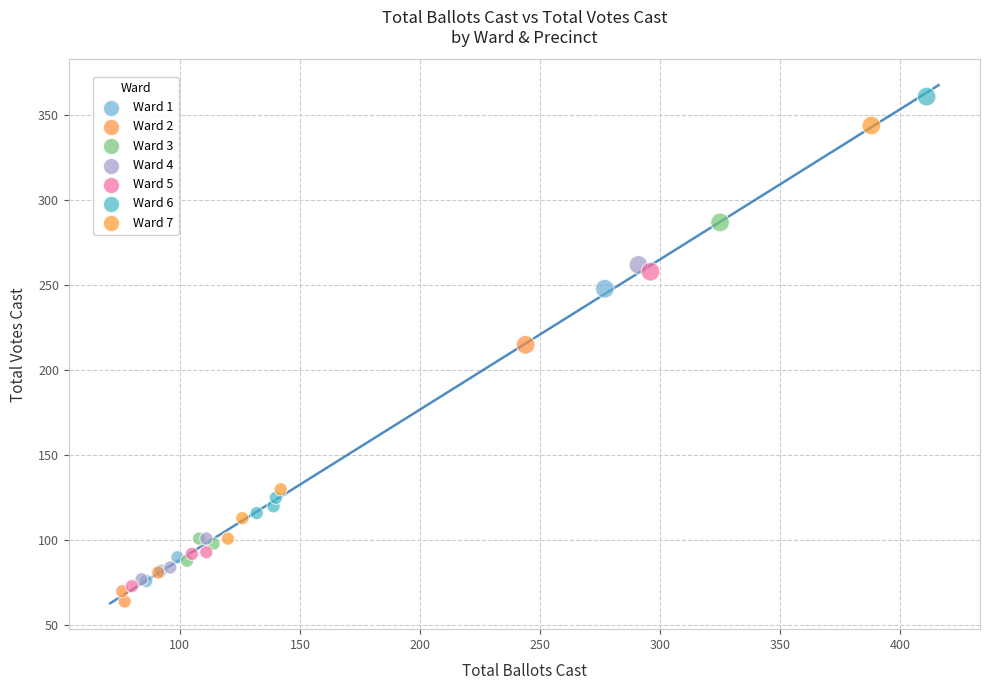

Which series reaches the maximum Y coordinate?

Ward 6